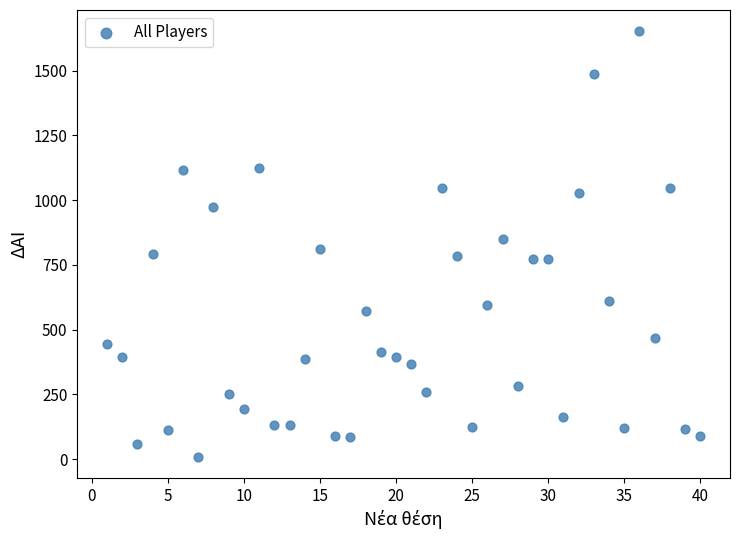

What is the range of Y values (max minus min)?

1642